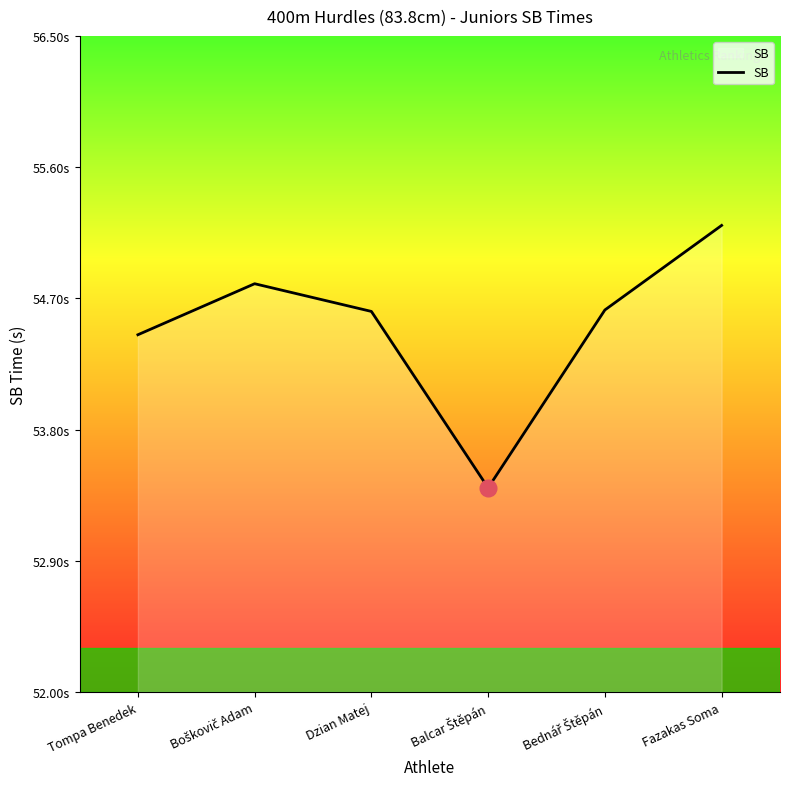

Where does the data first go above 54?

Tompa Benedek